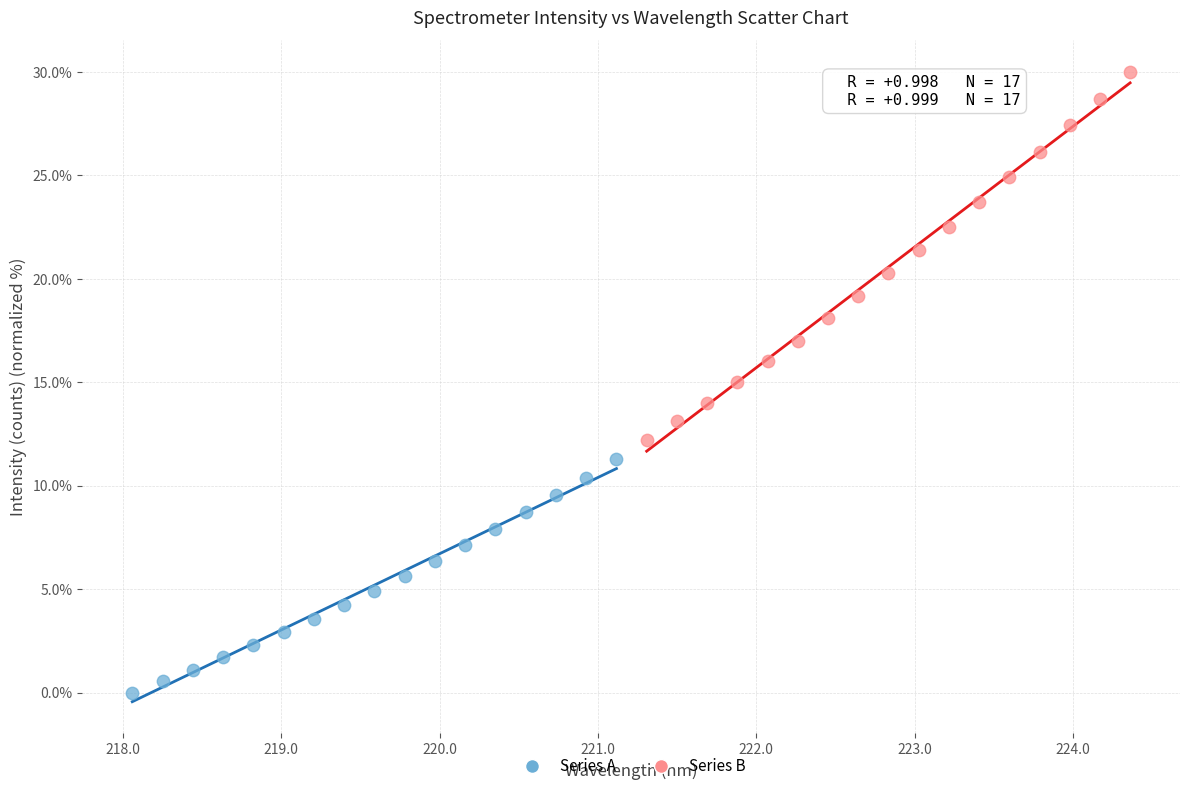

Which series reaches the minimum Y coordinate?

Series A